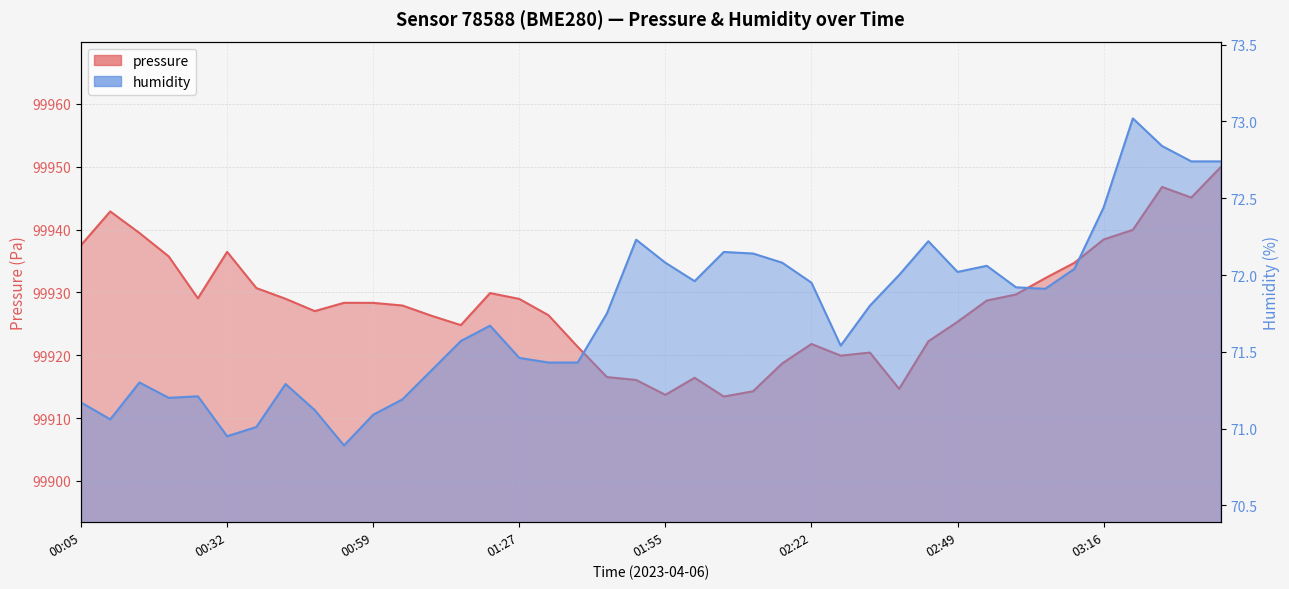

True or false: humidity has a value of 104.8 at 02:49.

False